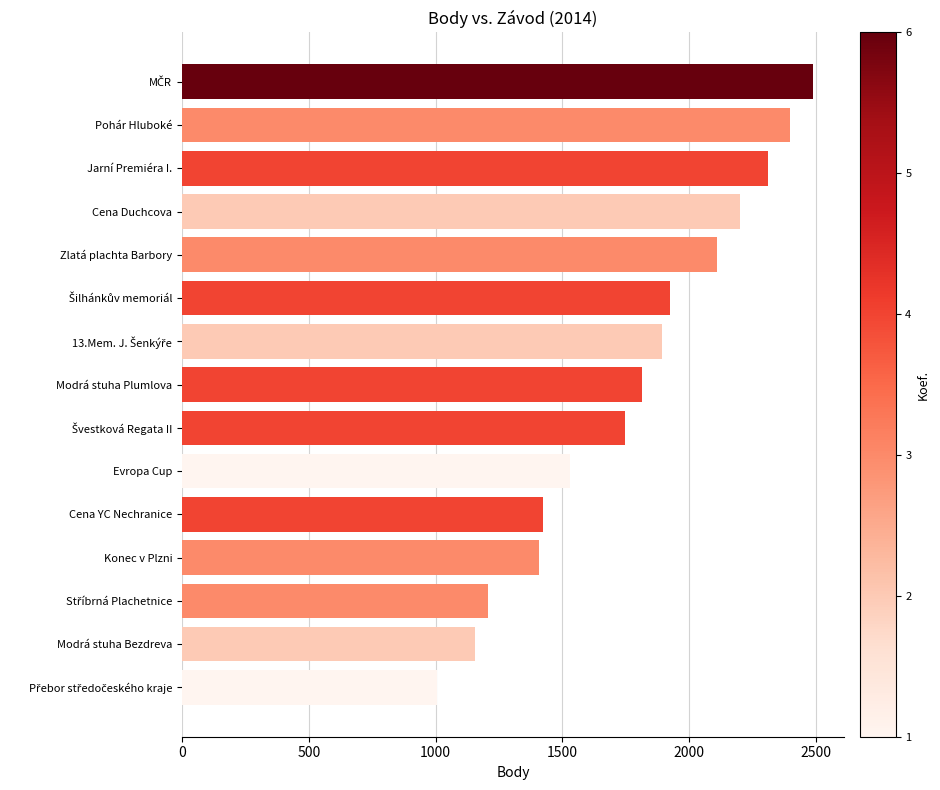

What is the maximum value shown in the chart?

2488